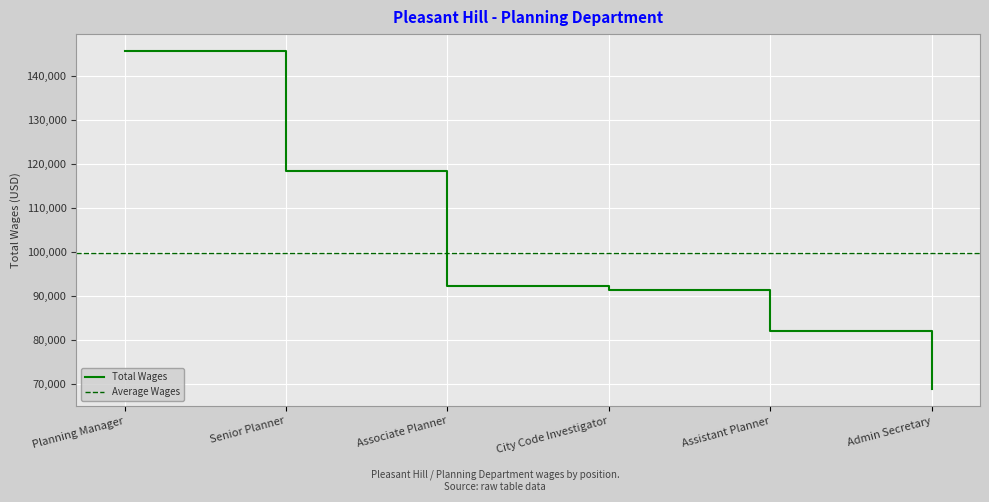

What is the sum of the values at City Code Investigator and Assistant Planner?

173412